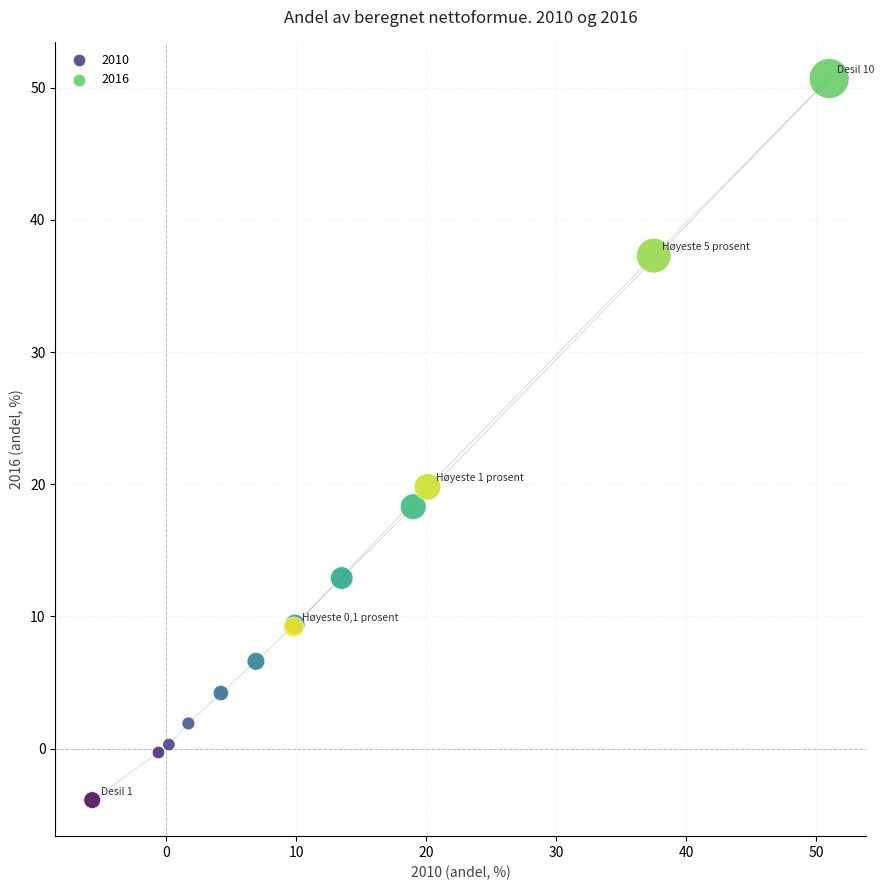

What Y value in the scatter plot is closest to 23?

19.8